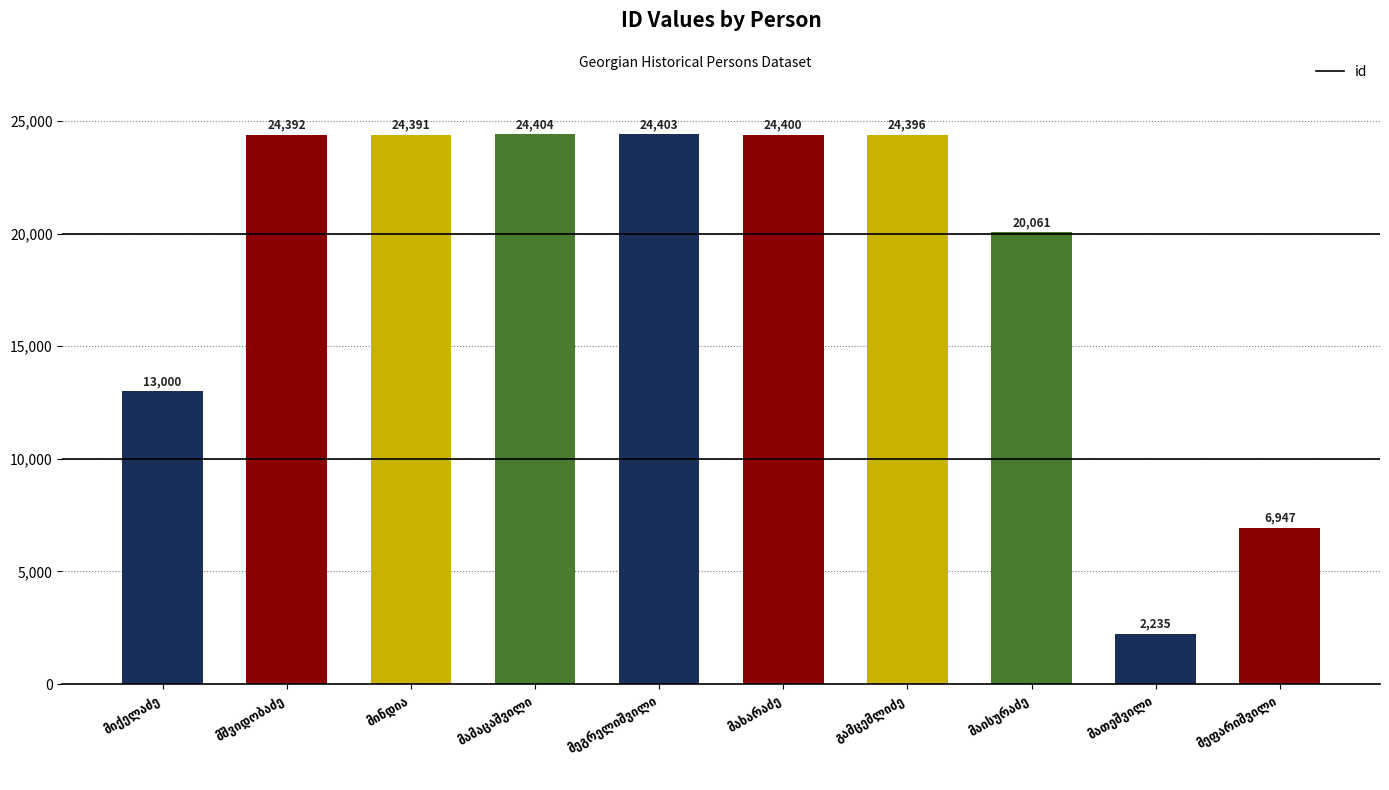

What is the value of the 4th bar from the left?

24404